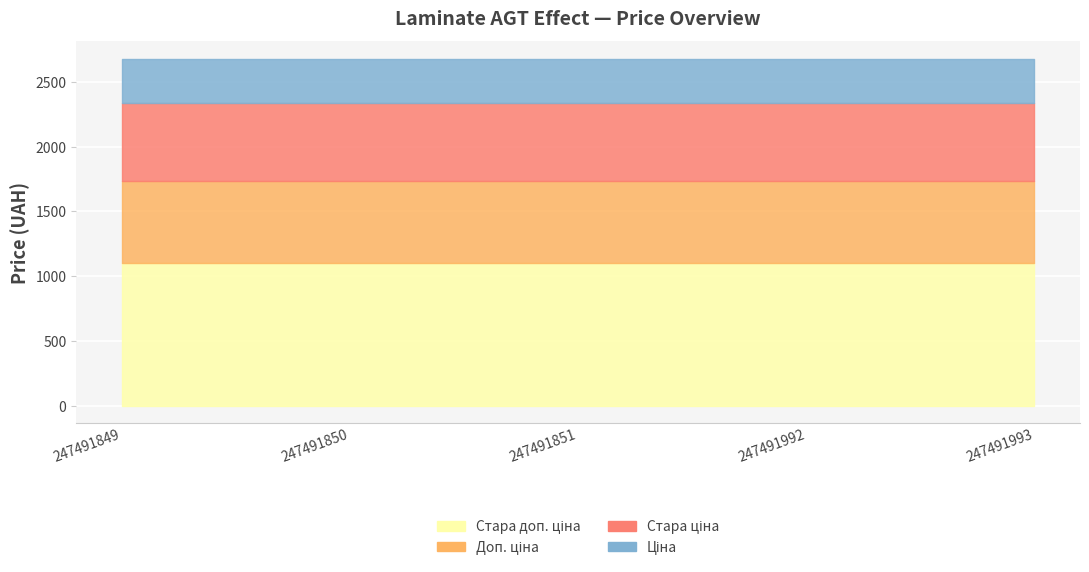

How many lines are shown in the chart?

4